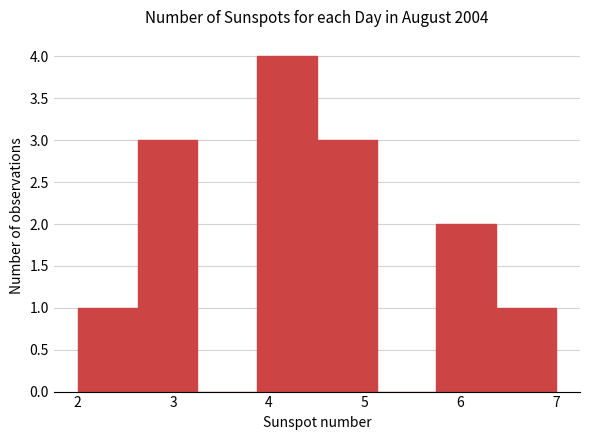

Reading left to right, list every bar in this chart as the range it spans on the x-axis followed by its height. Neither the bar edges nor the heights are printed on the chart, so give them approximately, as read against the axes.

2.0 to 2.6: 1
2.6 to 3.3: 3
3.3 to 3.9: 0
3.9 to 4.5: 4
4.5 to 5.1: 3
5.1 to 5.8: 0
5.8 to 6.4: 2
6.4 to 7.0: 1